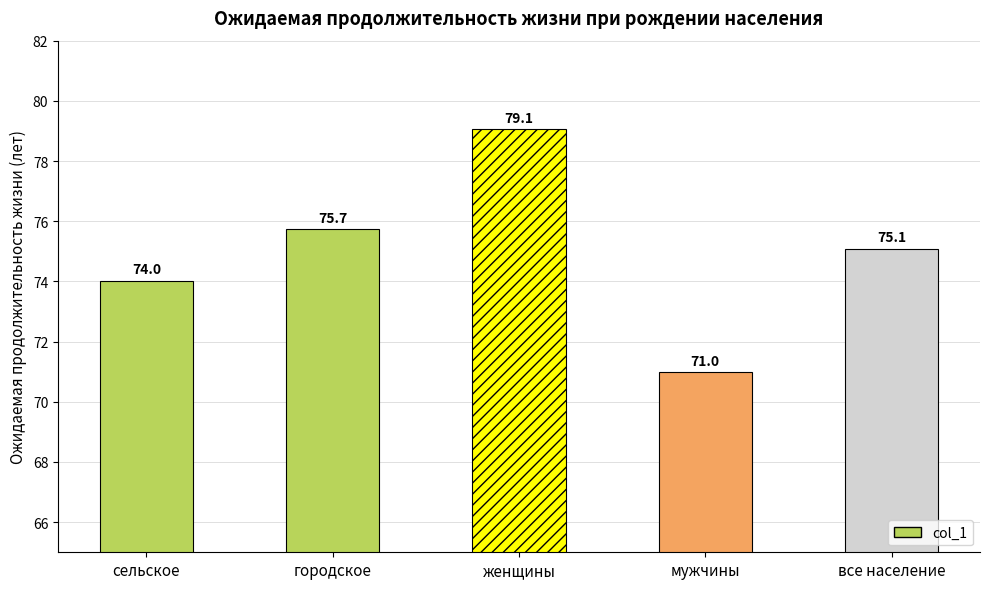

At which label does the data first exceed 75?

городское